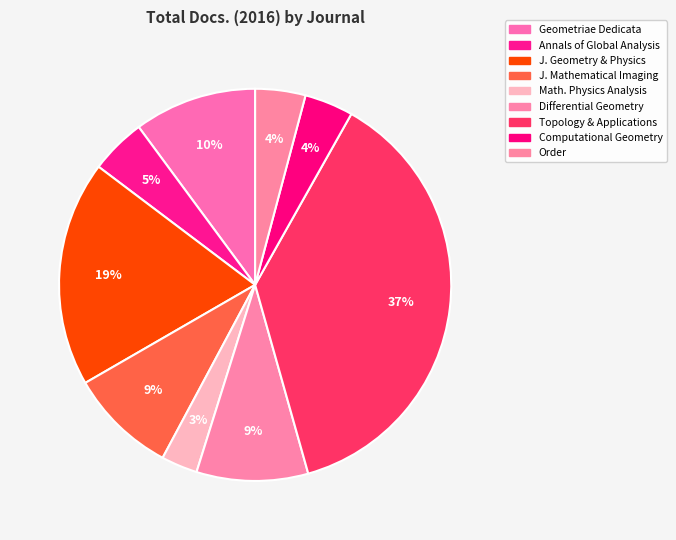

How many segments does this pie chart have?

9